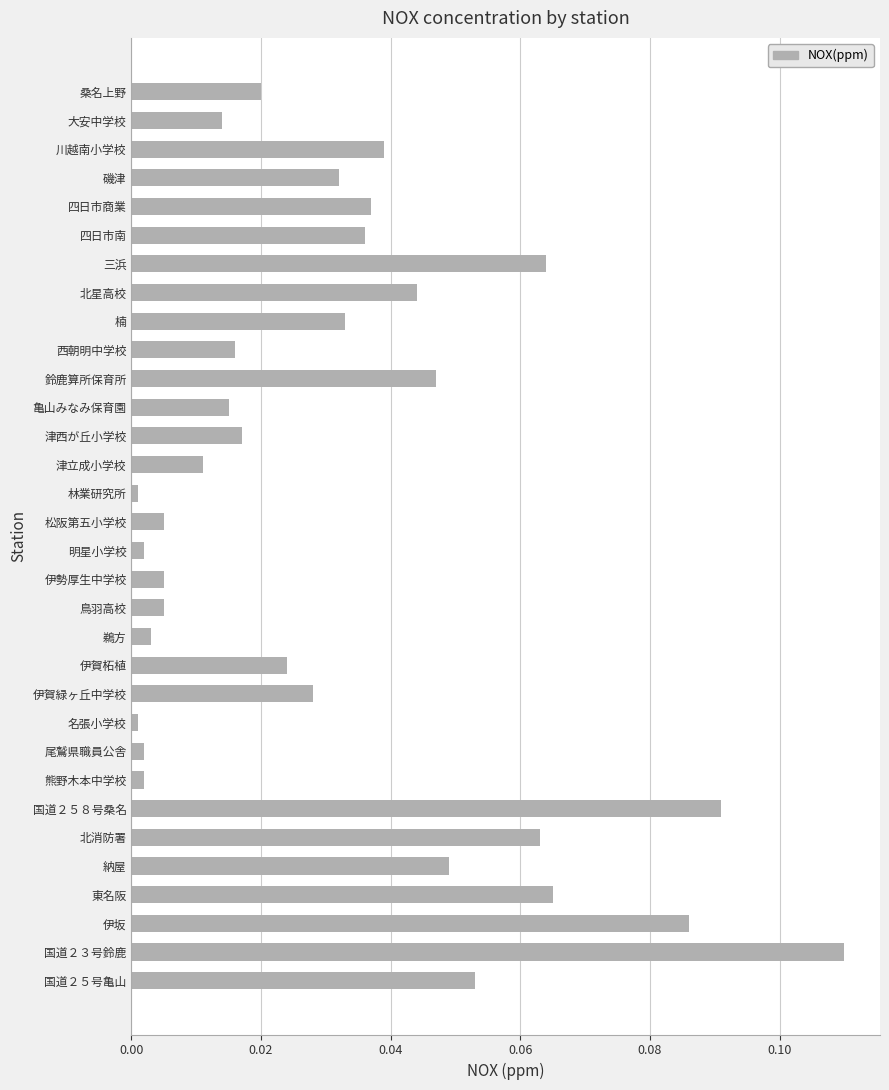

Is it true that the value at 桑名上野 is 0.0?

True